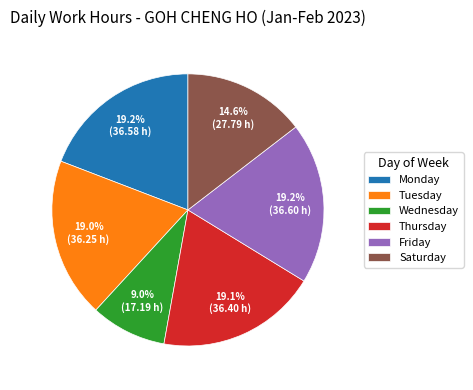

Is Saturday the majority of the pie?

No